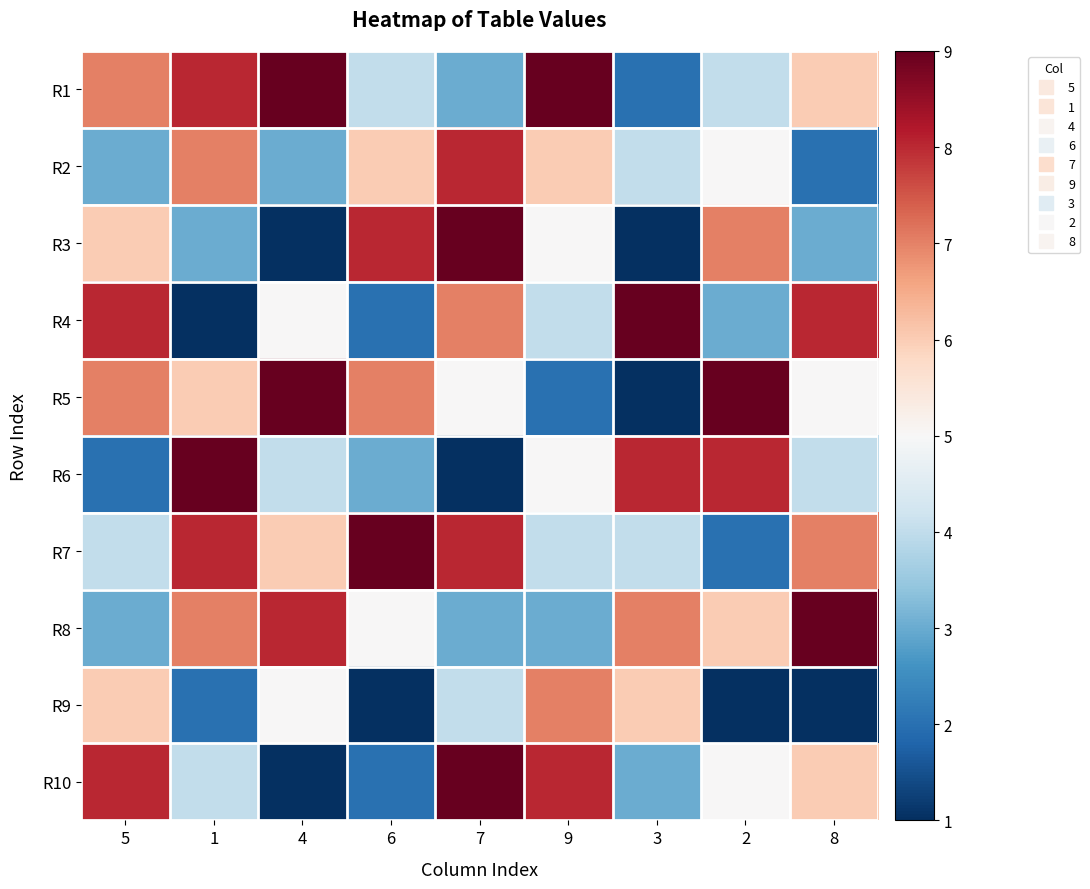

Which has a higher value, 8 or 4?

4